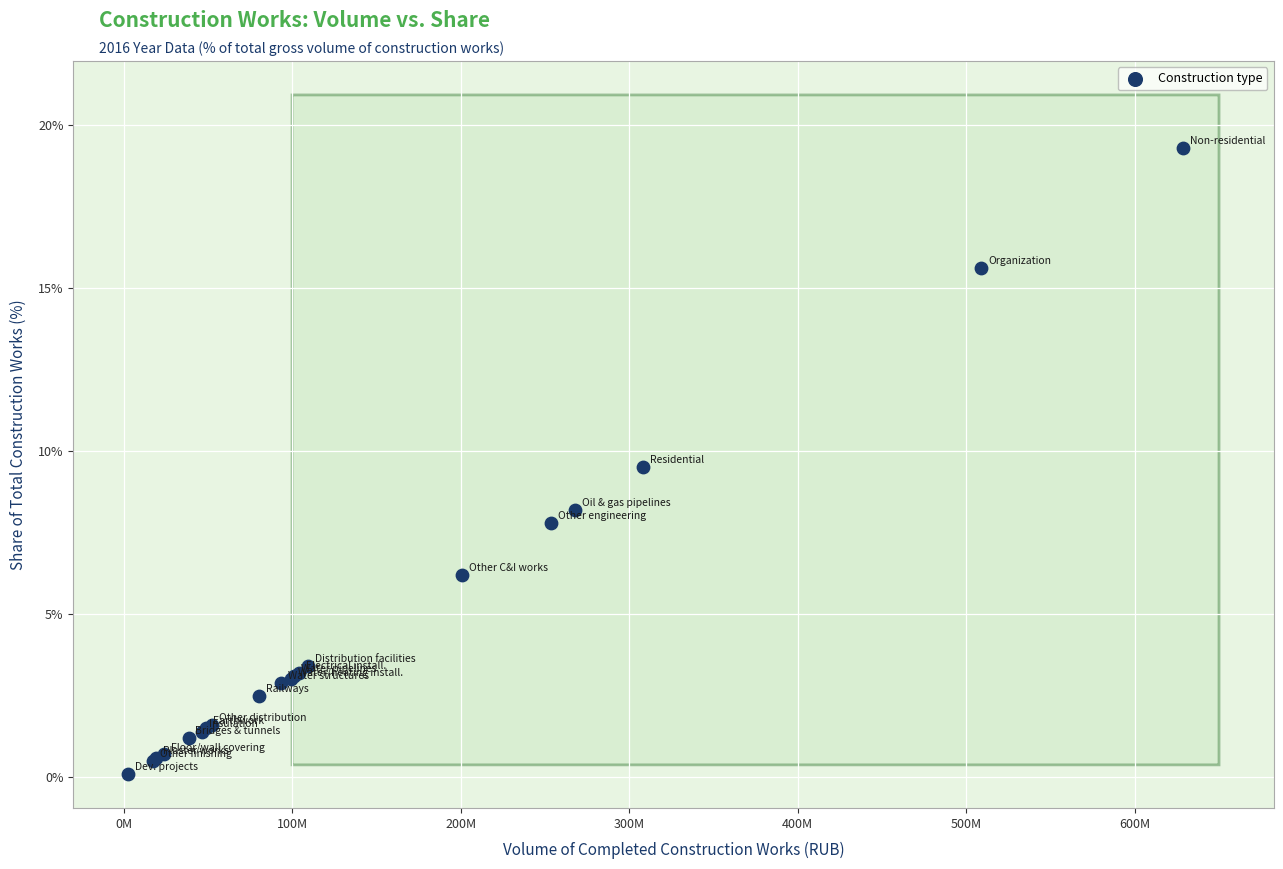

What Y value in the scatter plot is closest to 9?

9.5